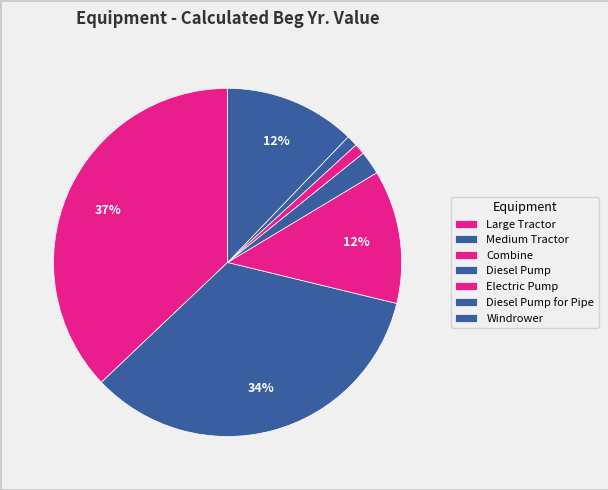

Count the number of slices in the pie.

7